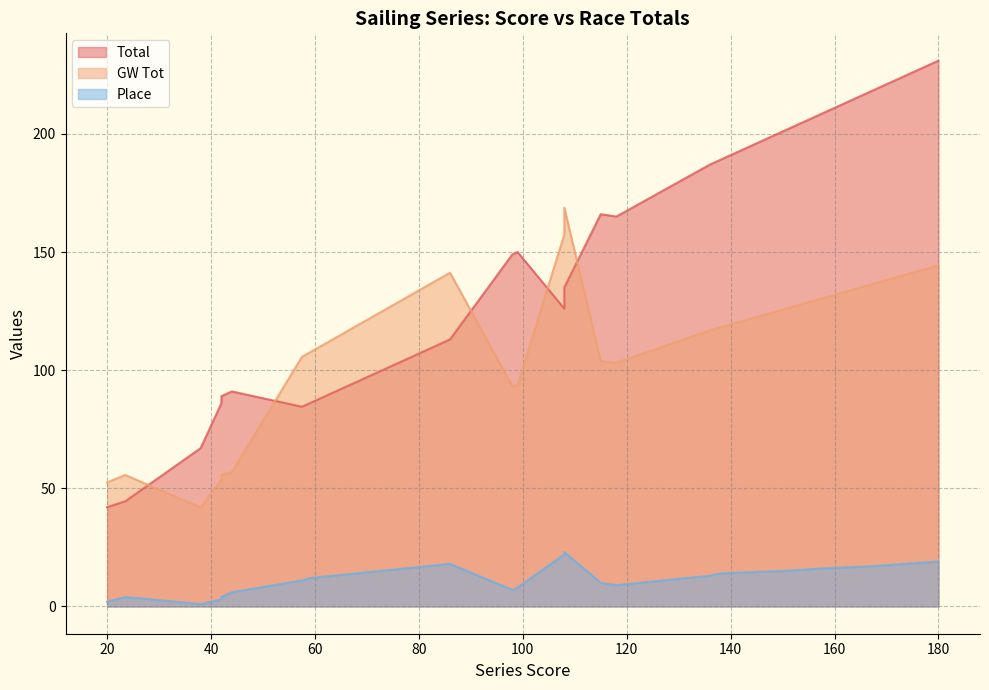

True or false: GW Tot and Place intersect in this chart.

False